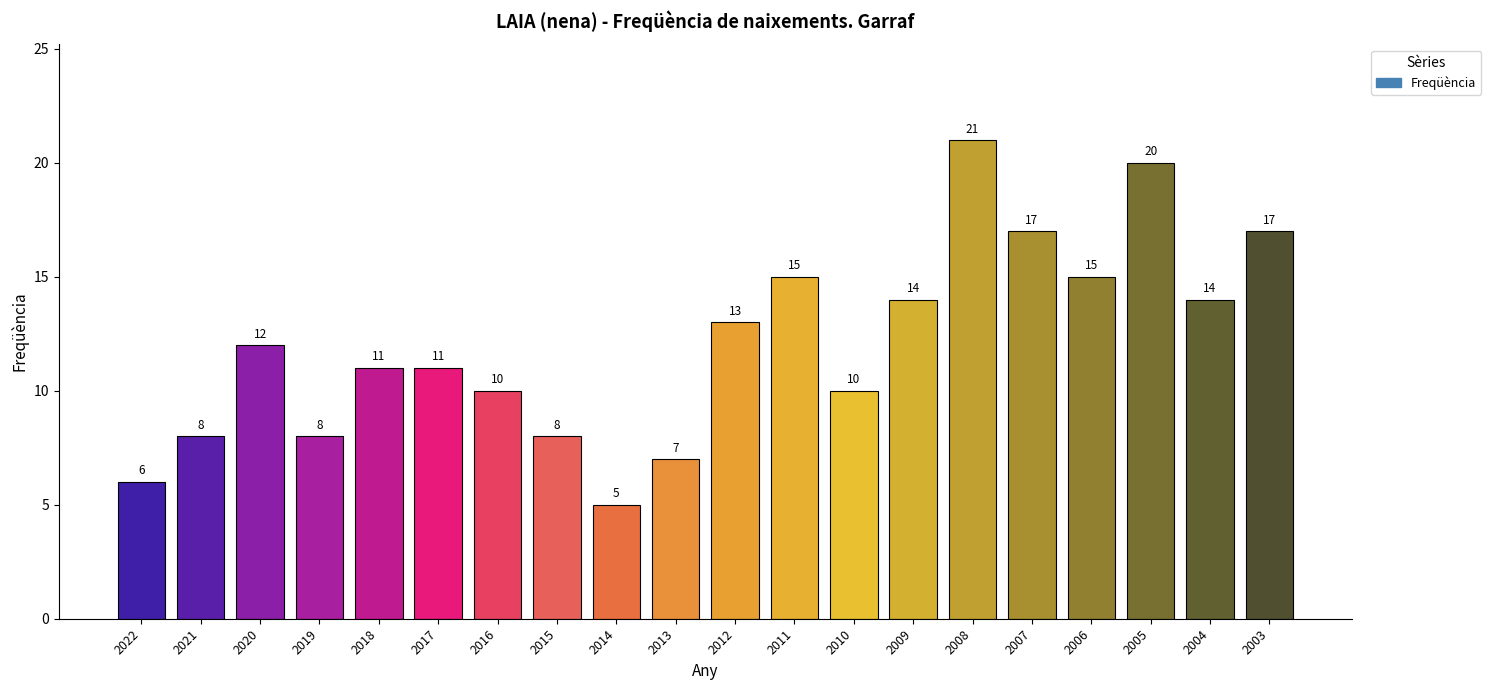

At which category does the chart reach its peak across all series?

2008